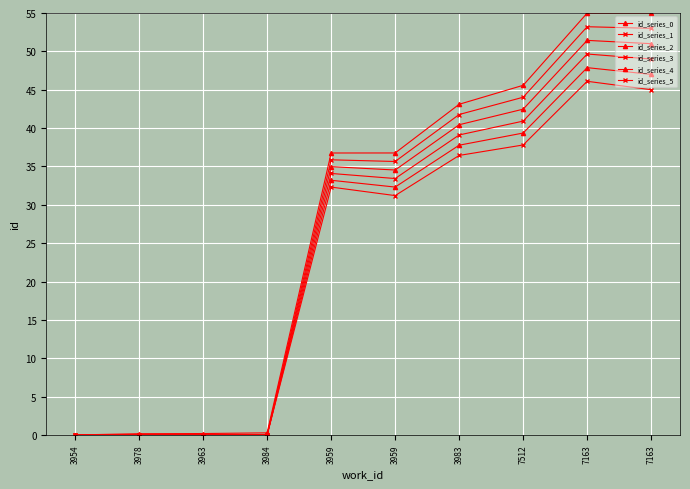

Where is the first local maximum for id_series_2?

3959